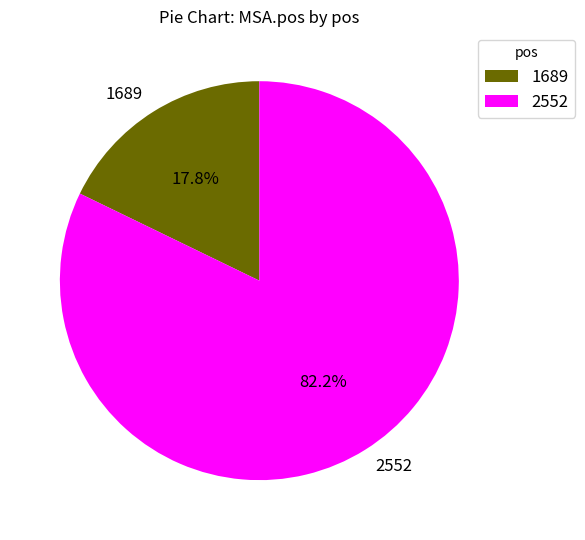

Rank the categories by value from lowest to highest.

1689, 2552